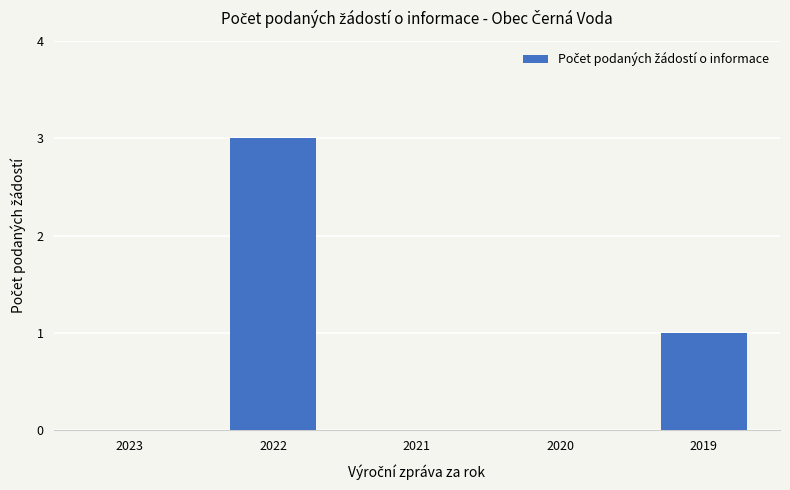

Reading right to left, list all the values displayed in this chart.

2019=1	2020=0	2021=0	2022=3	2023=0